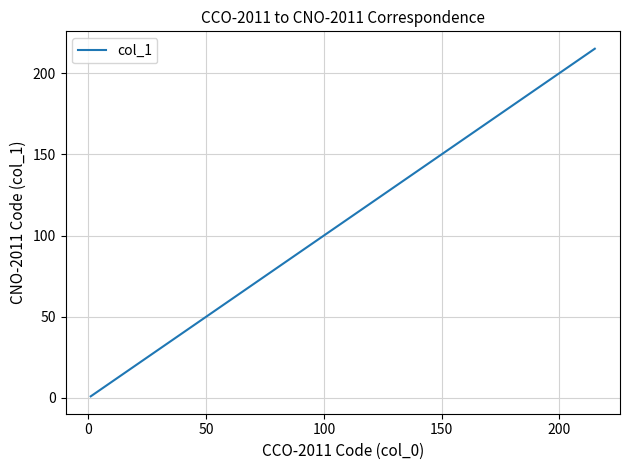

What is the difference between the maximum and minimum values?

214